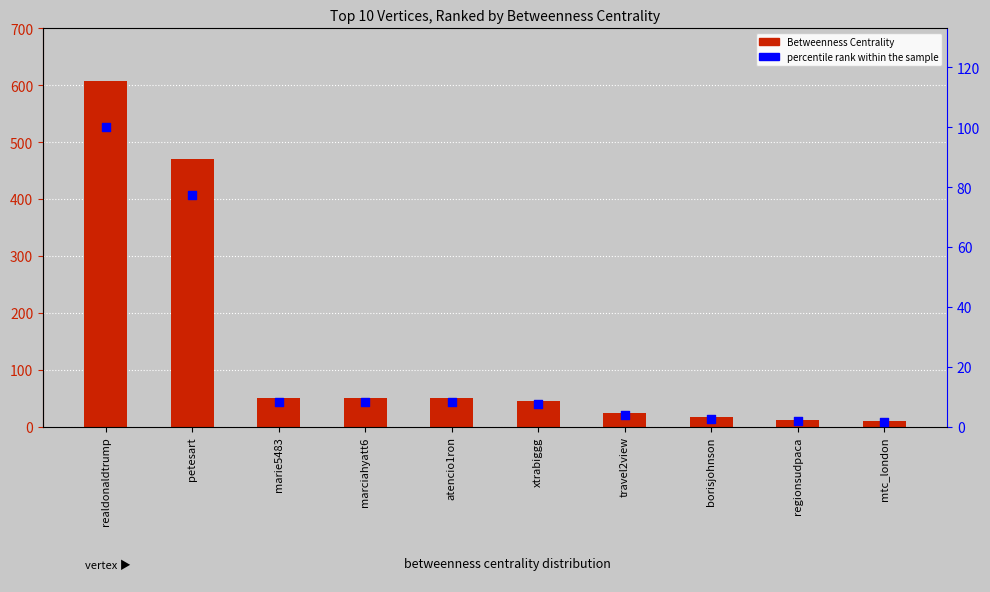

Which series has the widest spread of Y values?

Betweenness Centrality